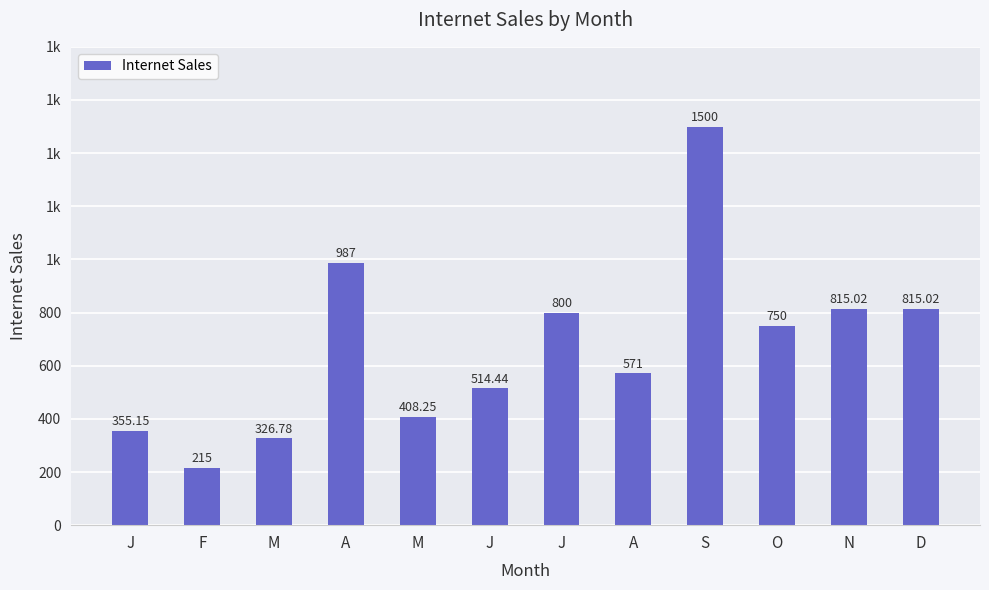

Does the chart contain stacked bars?

No